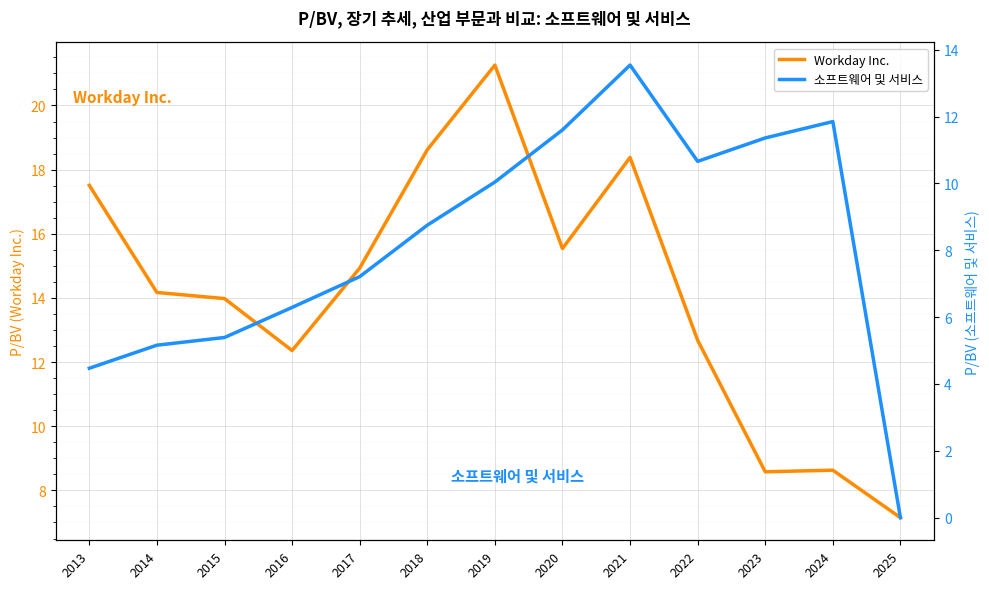

At which label does 소프트웨어 및 서비스 reach its peak?

2021